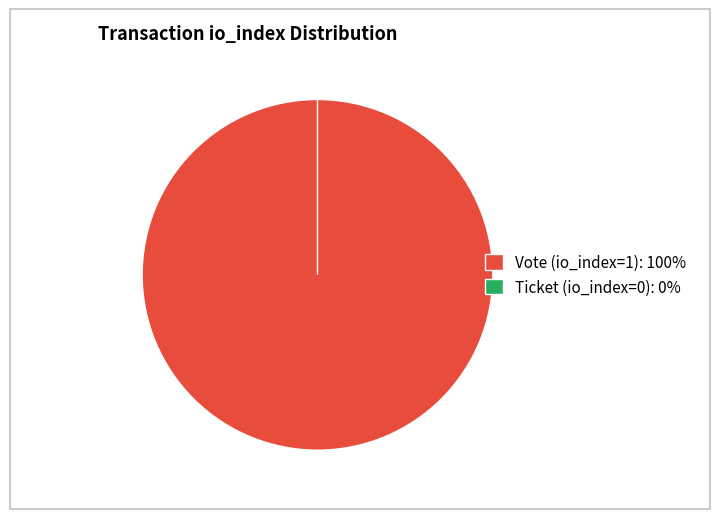

How many segments does this pie chart have?

2